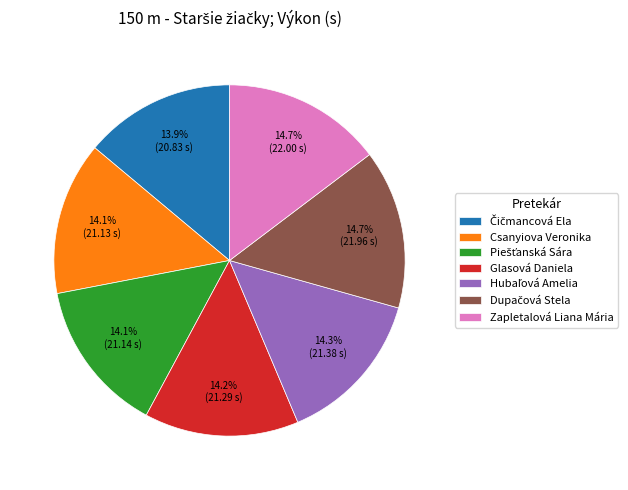

Is there a majority slice in this chart?

No